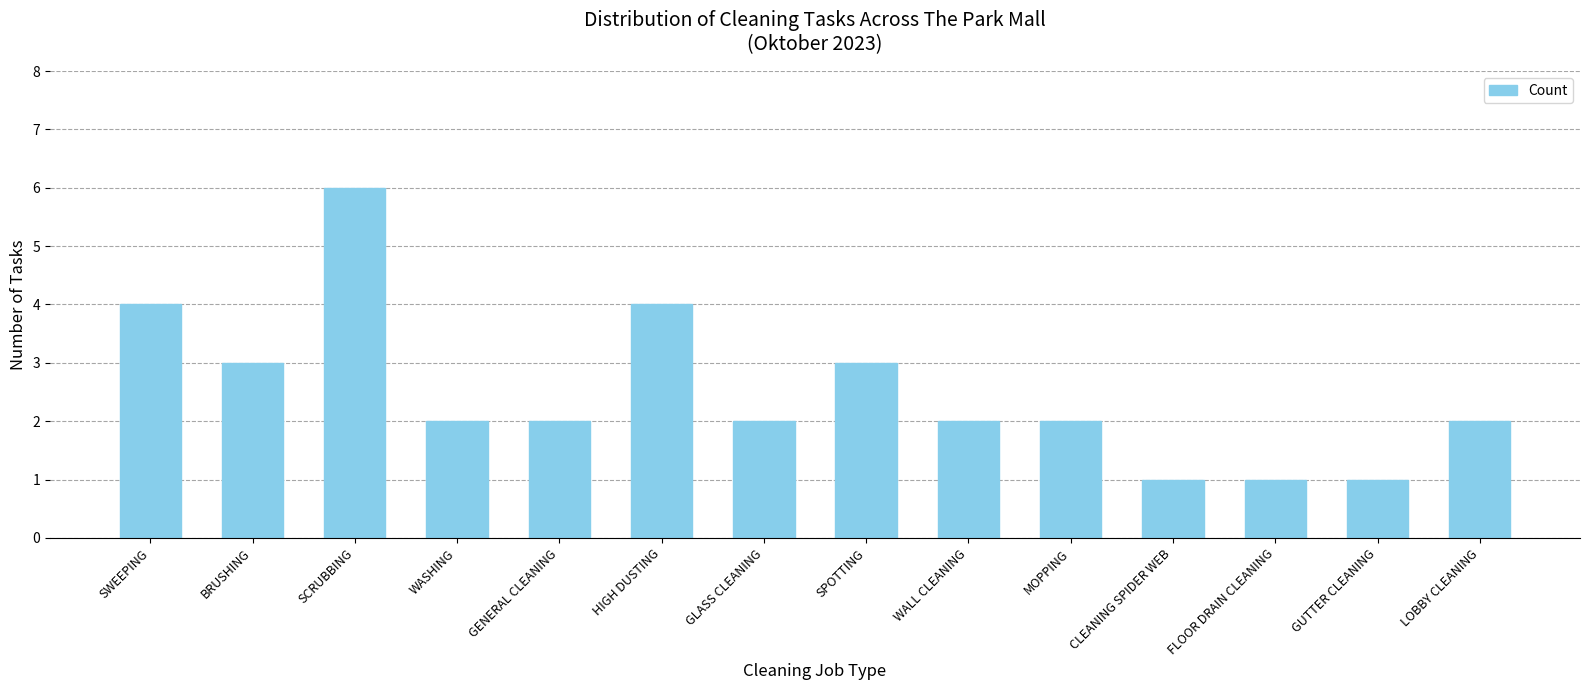

Read the value at HIGH DUSTING.

4